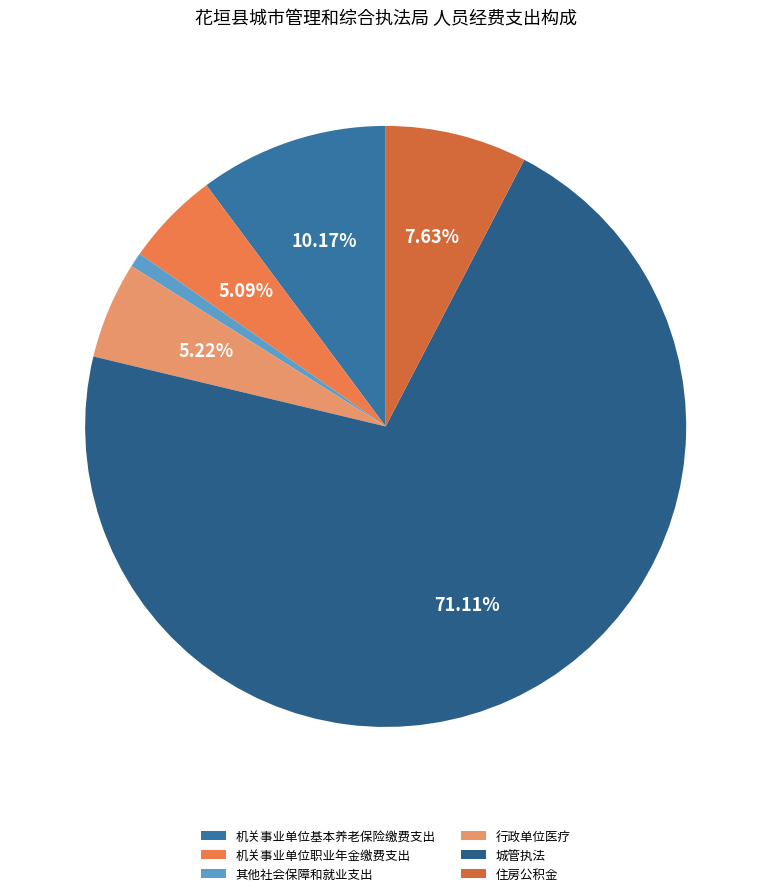

Rank the categories by value from highest to lowest.

城管执法, 机关事业单位基本养老保险缴费支出, 住房公积金, 行政单位医疗, 机关事业单位职业年金缴费支出, 其他社会保障和就业支出